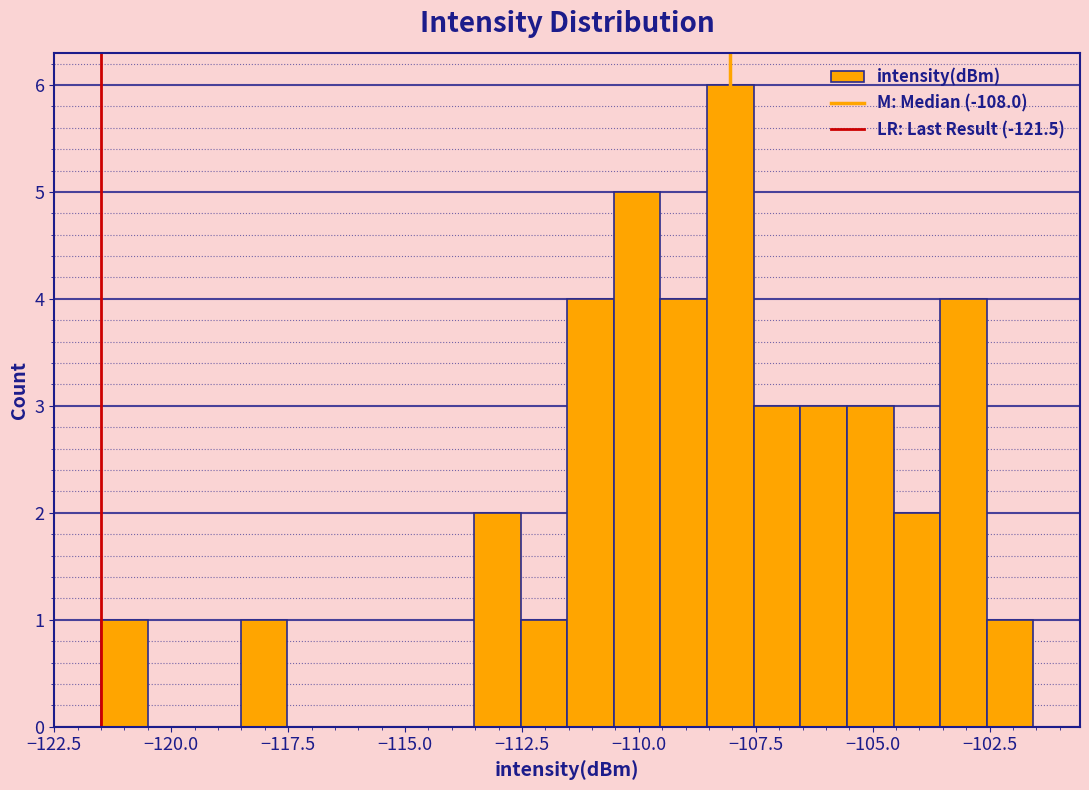

Around what value on the x-axis is the tallest bar? Give the approximate position of its centre, as read against the axis.

-108.0